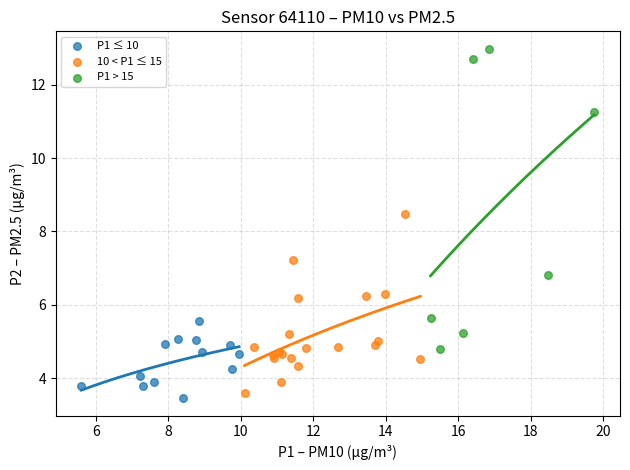

Which series reaches the minimum Y coordinate?

P1 ≤ 10